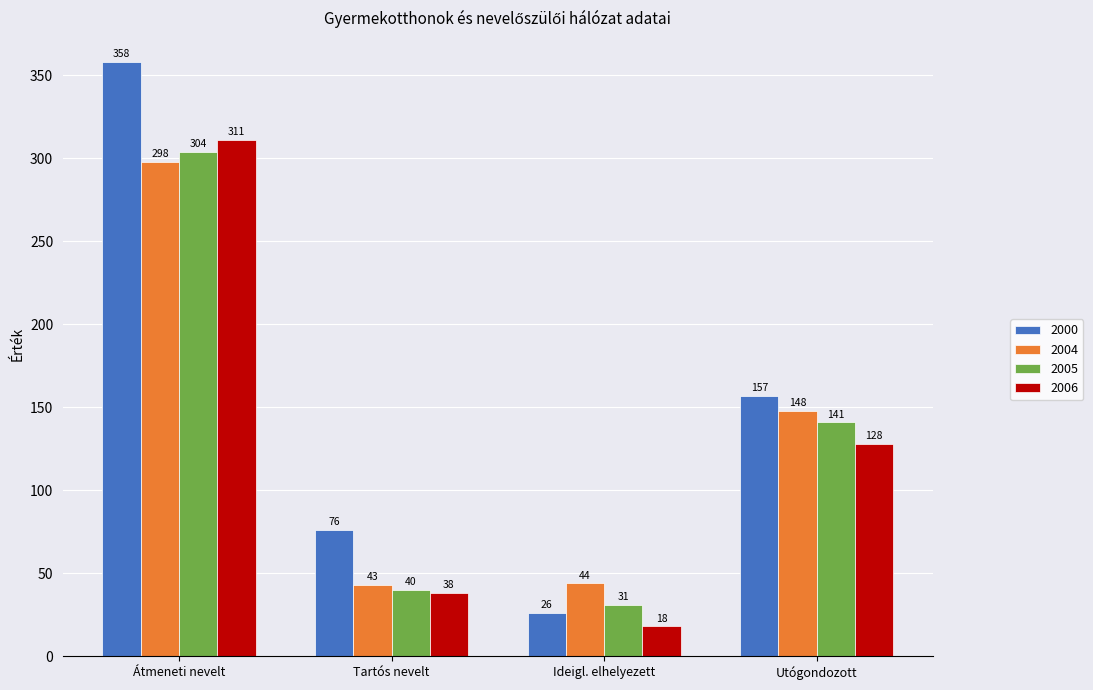

At which category is the sum across all series the highest?

Átmeneti nevelt